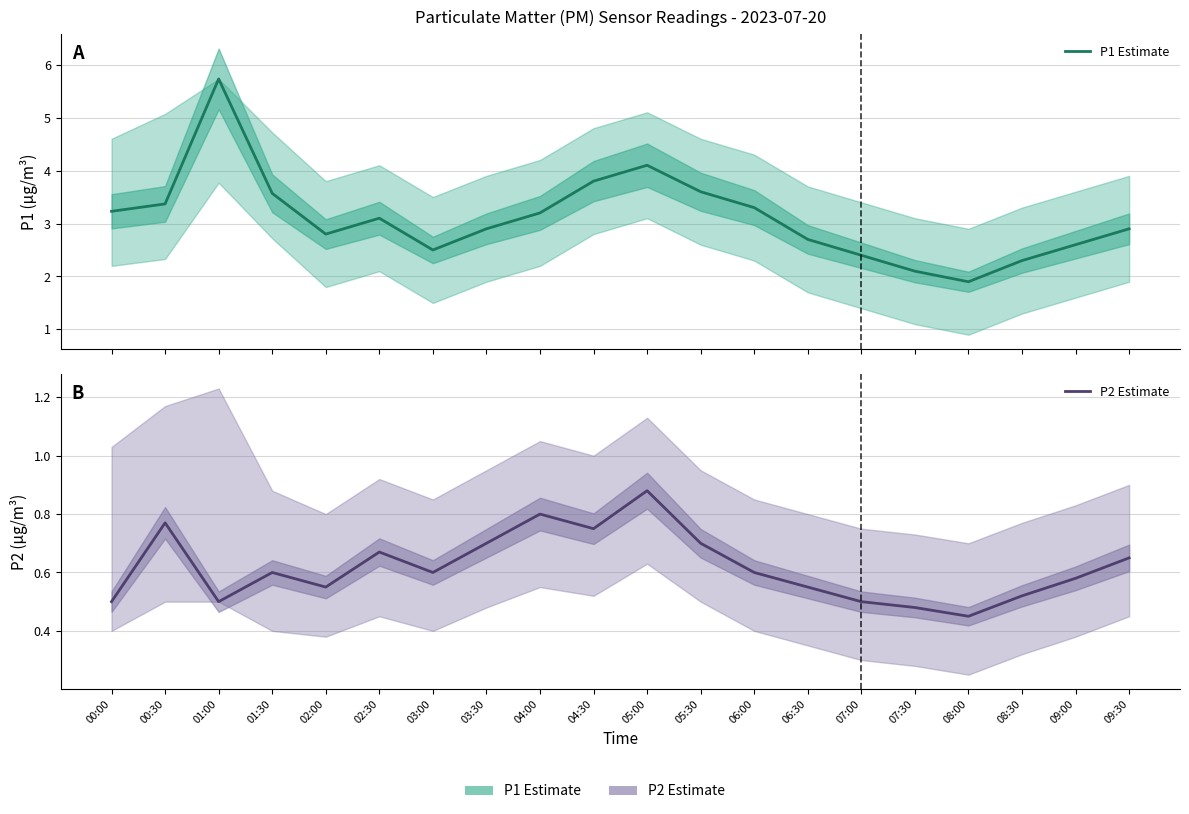

True or false: P1 Estimate and P2 Estimate intersect in this chart.

False